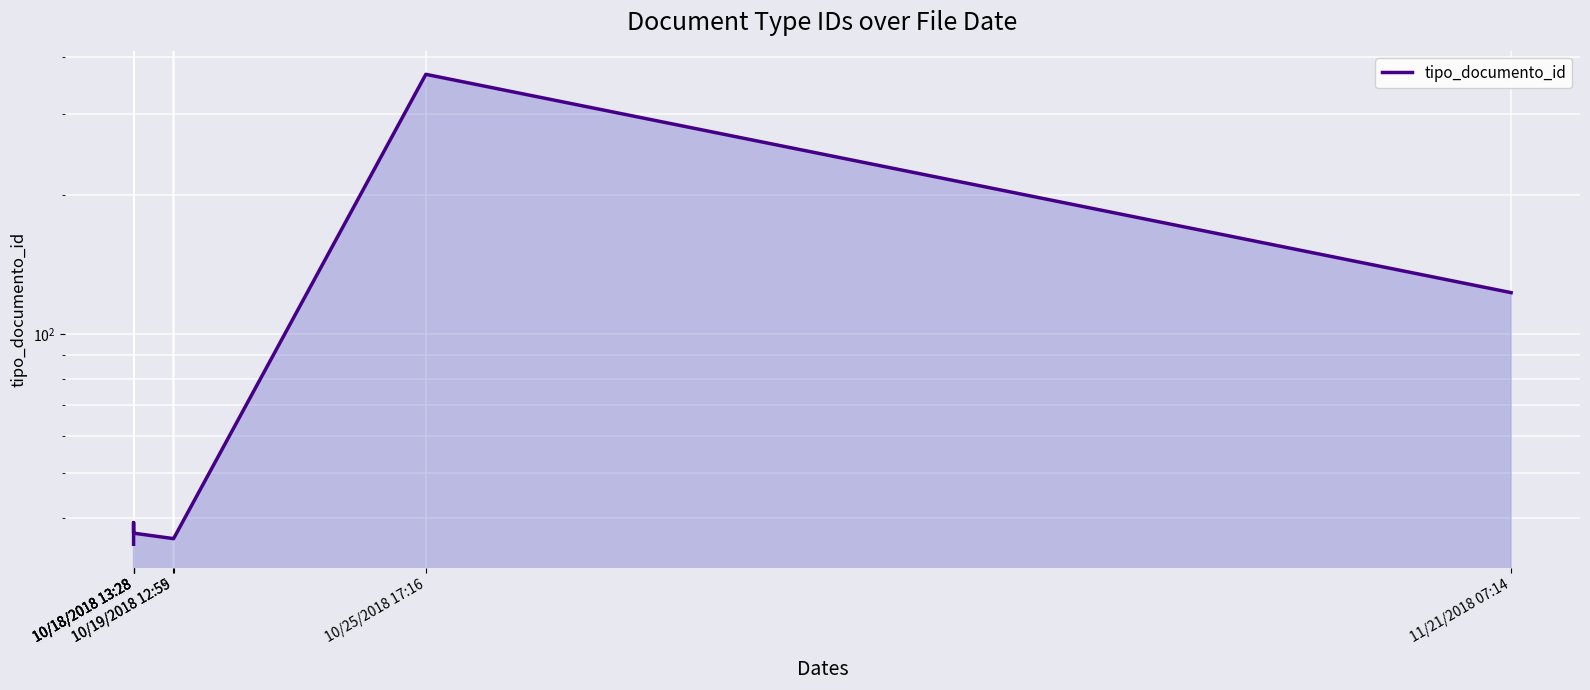

The chart shows a value of 366 at 10/25/2018 17:16. True or false?

True